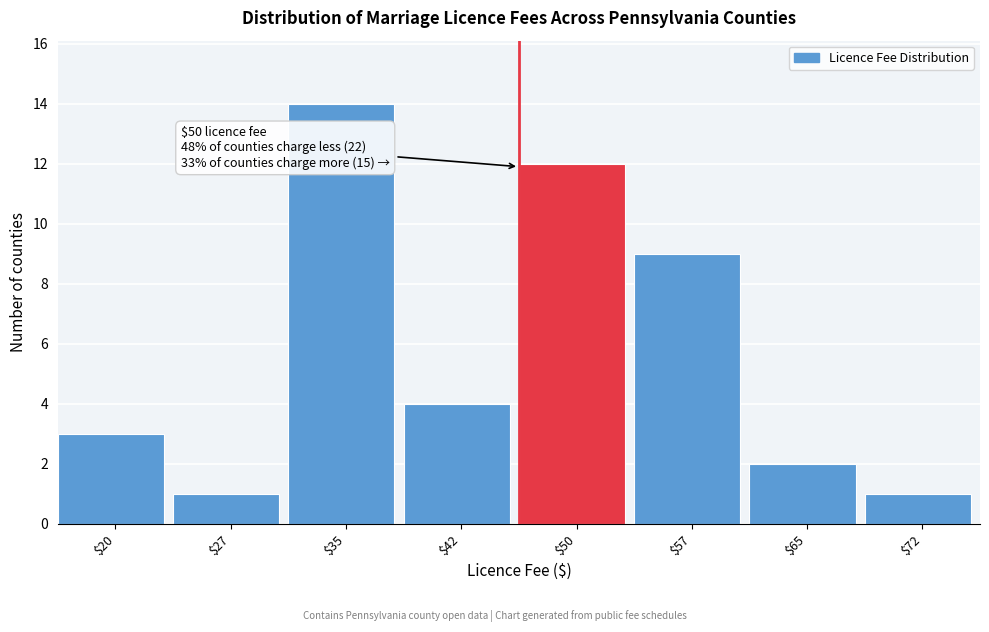

Reading right to left, transcribe all the data shown in this chart.

1	2	9	12	4	14	1	3